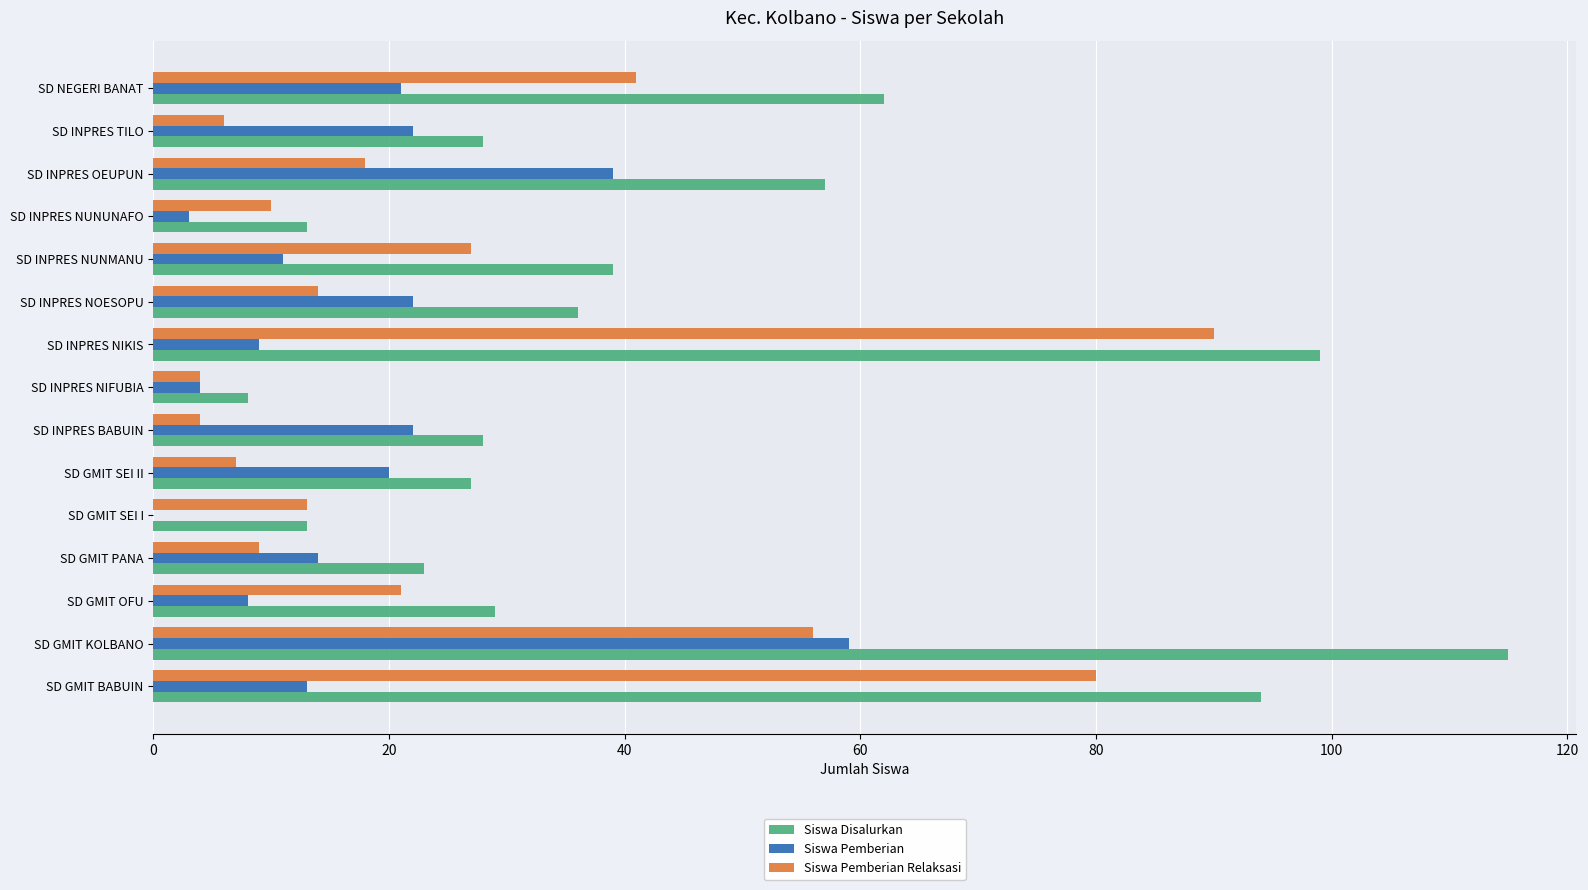

What are all the series names shown in the legend?

Siswa Disalurkan, Siswa Pemberian, Siswa Pemberian Relaksasi